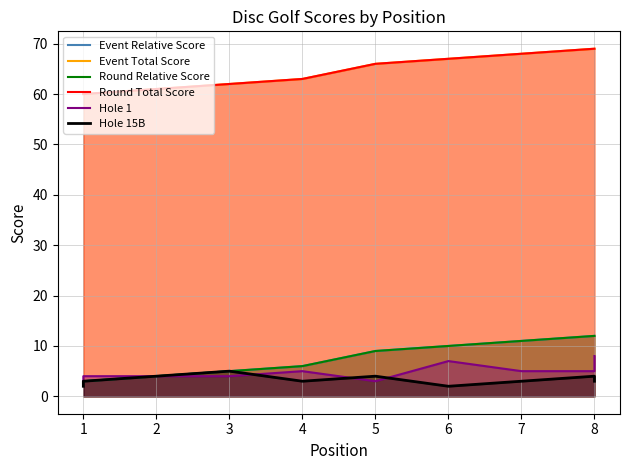

How many lines are shown in the chart?

6